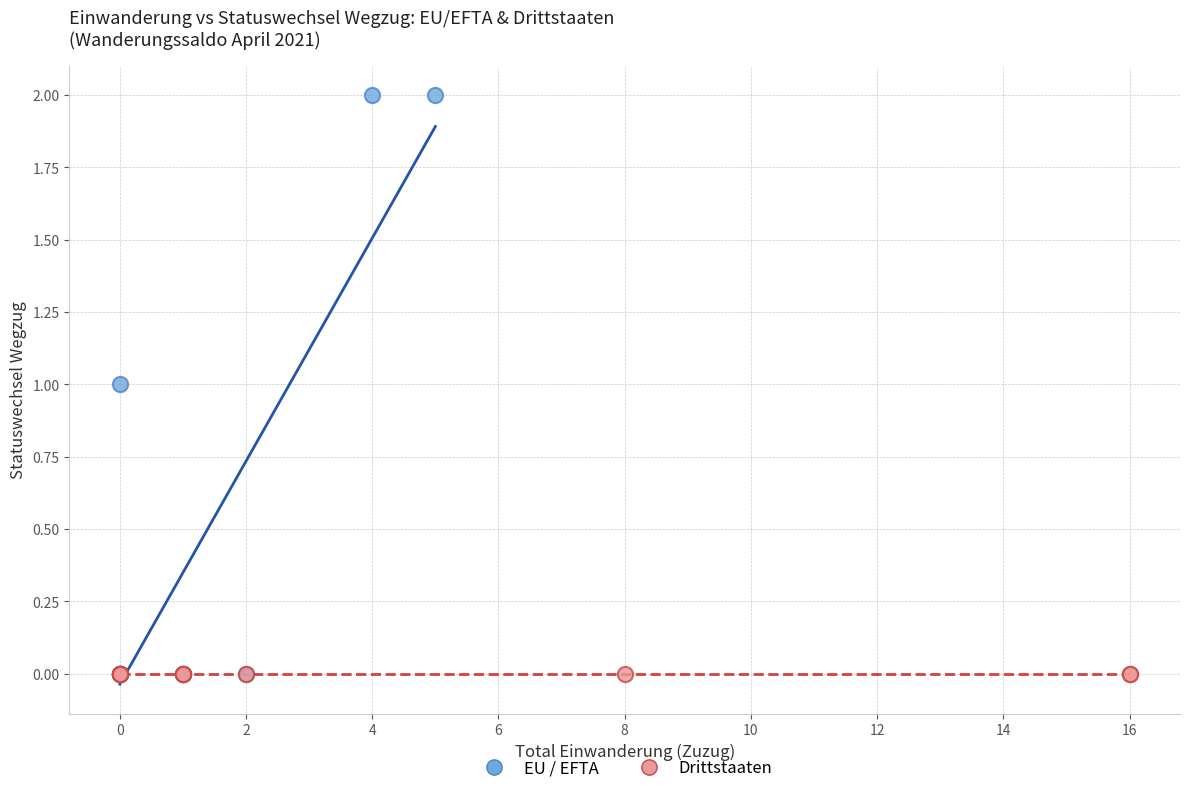

Which series contains the highest Y value?

EU / EFTA